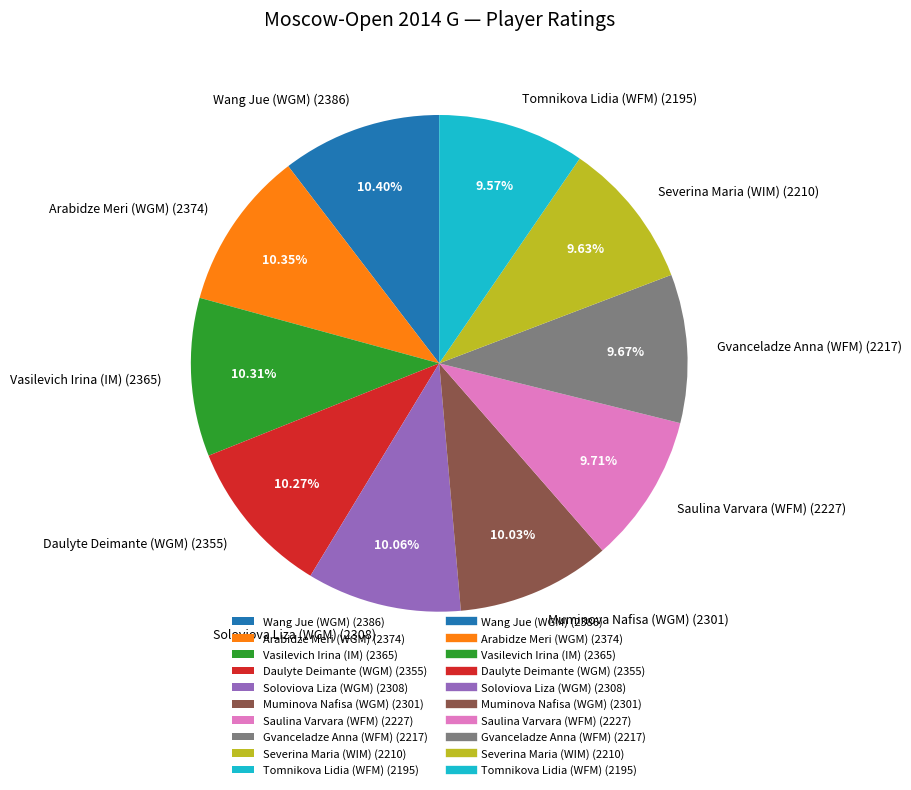

True or false: Soloviova Liza (WGM) accounts for 10% of the total.

True